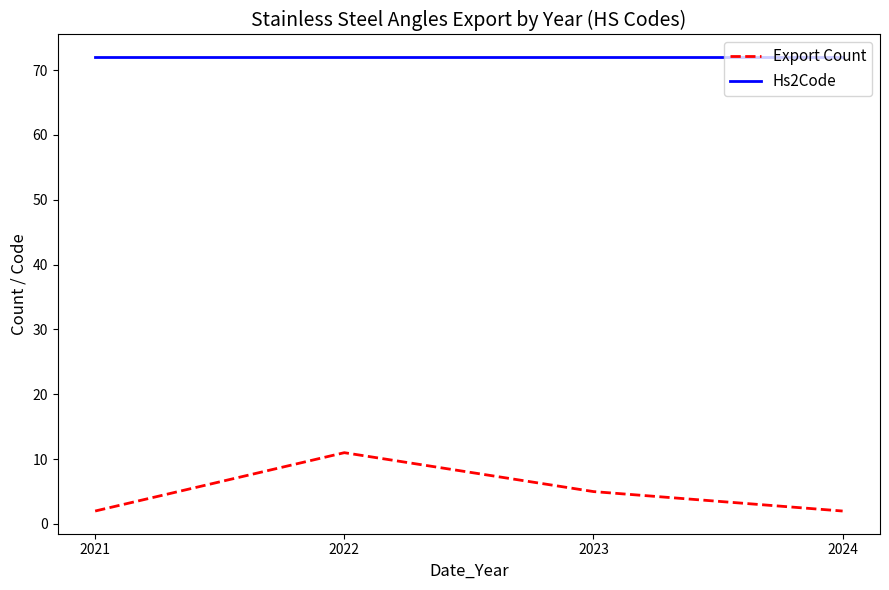

Reading left to right, extract all data points from this chart.

Export Count: 2021=2	2022=11	2023=5	2024=2
Hs2Code: 2021=72	2022=72	2023=72	2024=72